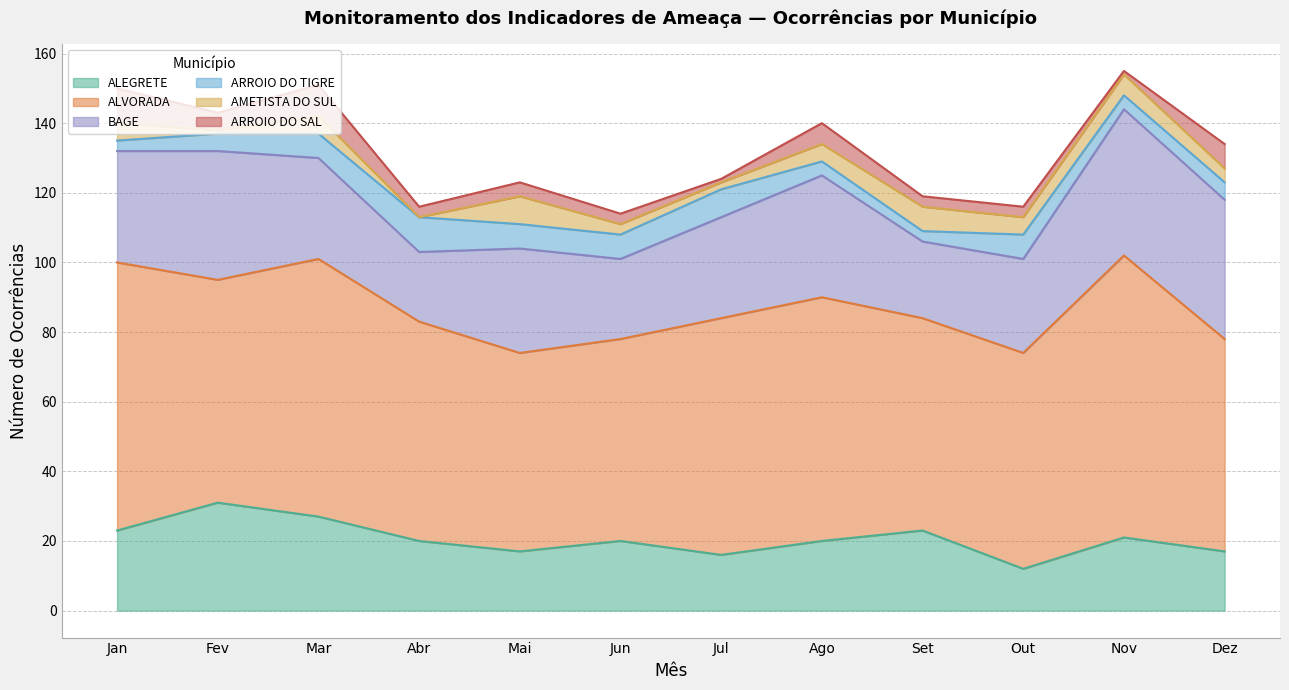

True or false: AMETISTA DO SUL has a value of 4 at Dez.

True